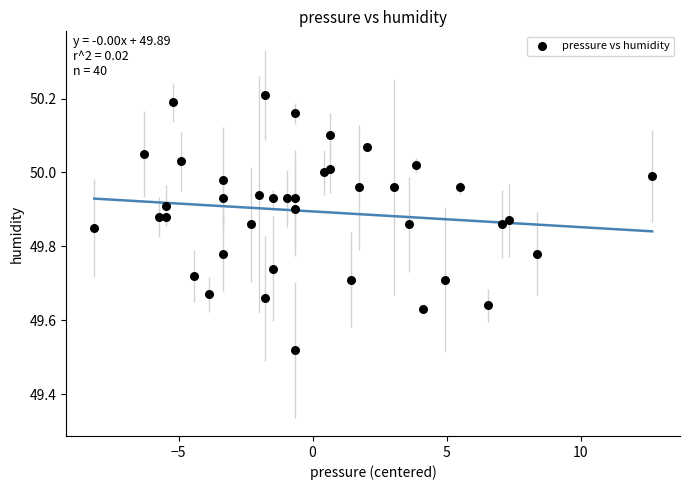

What is the range of X values (max minus min)?

20.8